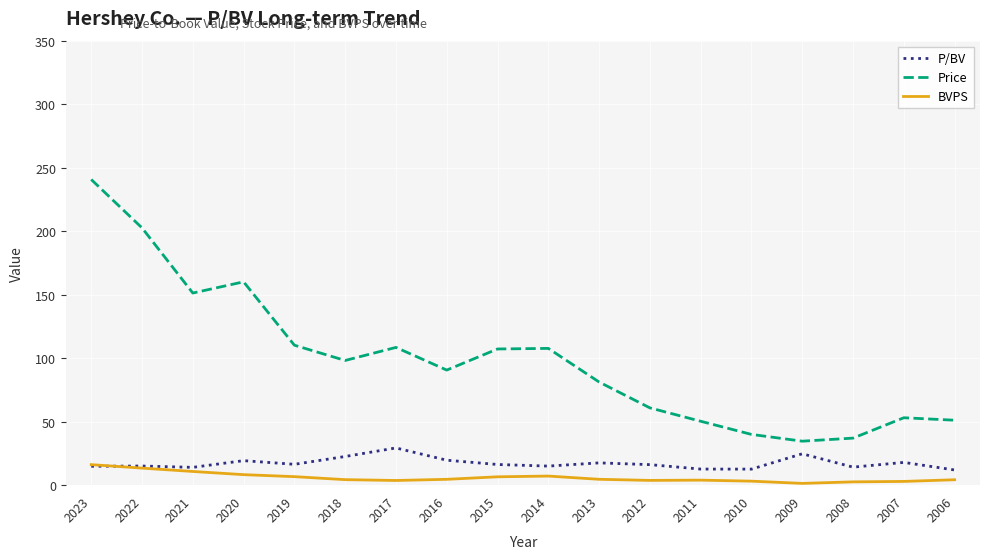

The P/BV series shows 36.9 at 2018. True or false?

False